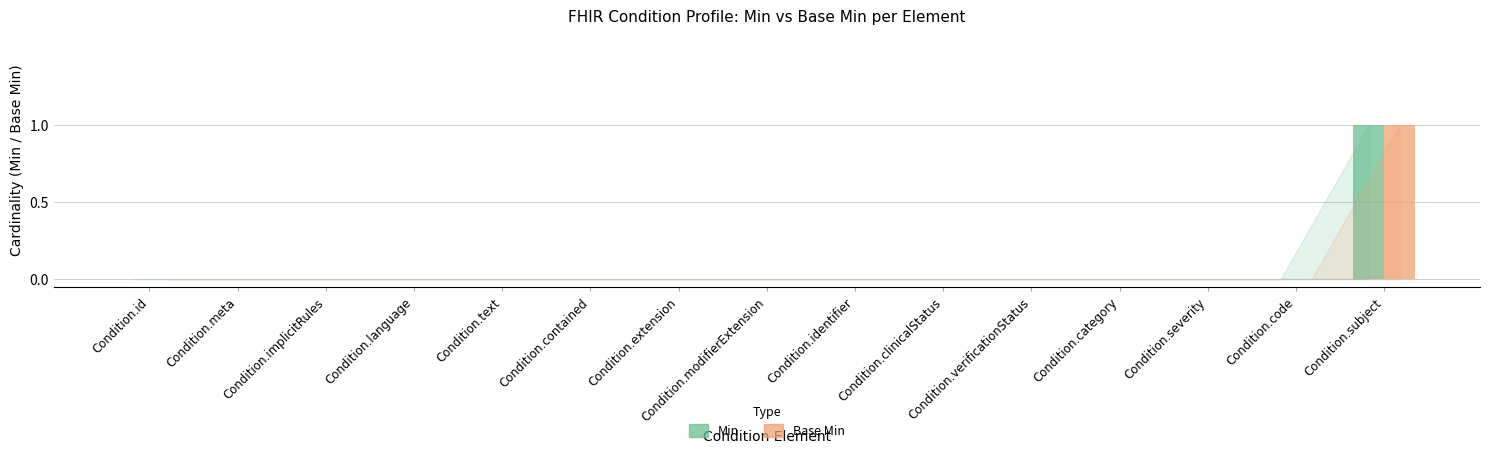

Are the bars grouped side by side (vs. stacked)?

Yes